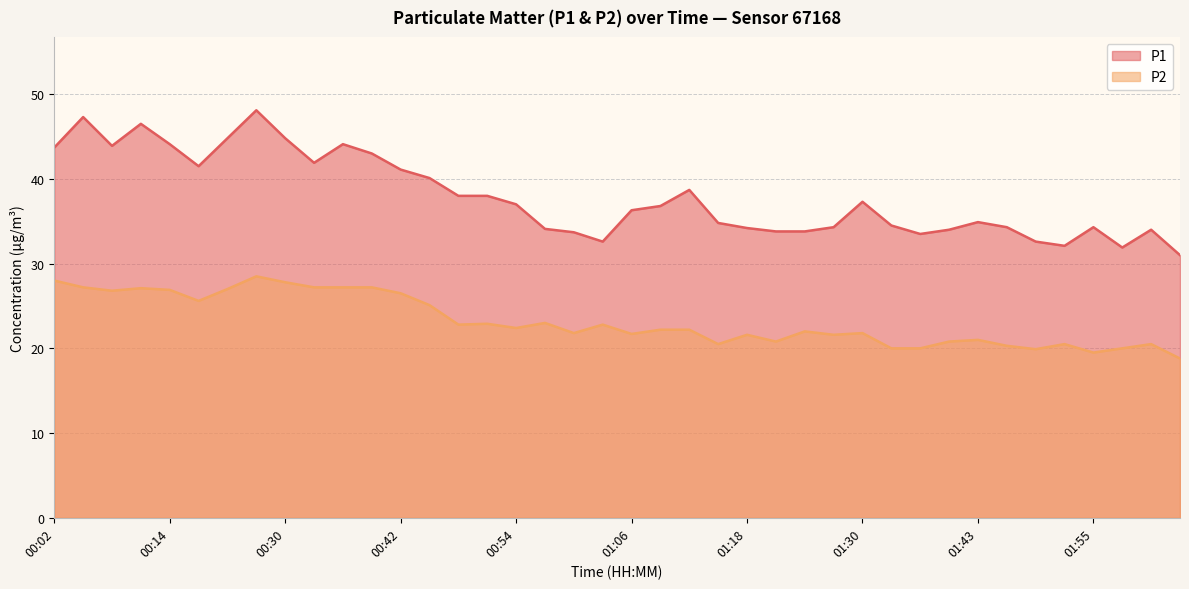

Reading left to right, transcribe all the data shown in this chart.

P1: 43.7	47.3	43.9	46.5	44.1	41.5	44.8	48.1	44.8	41.9	44.1	43.0	41.1	40.1	38.0	38.0	37.0	34.1	33.7	32.6	36.3	36.8	38.7	34.8	34.2	33.8	33.8	34.3	37.3	34.5	33.5	34.0	34.9	34.3	32.6	32.1	34.3	31.9	34.0	31.0
P2: 28.0	27.2	26.8	27.1	26.9	25.6	27.0	28.5	27.8	27.2	27.2	27.2	26.5	25.1	22.8	22.9	22.4	23.0	21.8	22.8	21.7	22.2	22.2	20.5	21.6	20.8	22.0	21.6	21.8	20.0	20.0	20.8	21.0	20.3	19.9	20.5	19.5	20.0	20.5	18.8